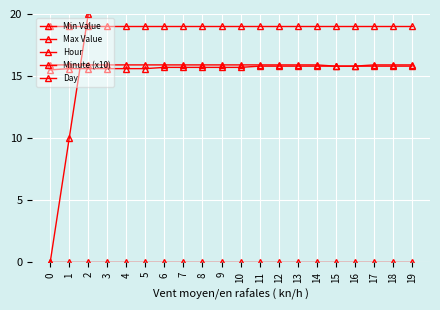

At which category is the sum across all series the highest?

19